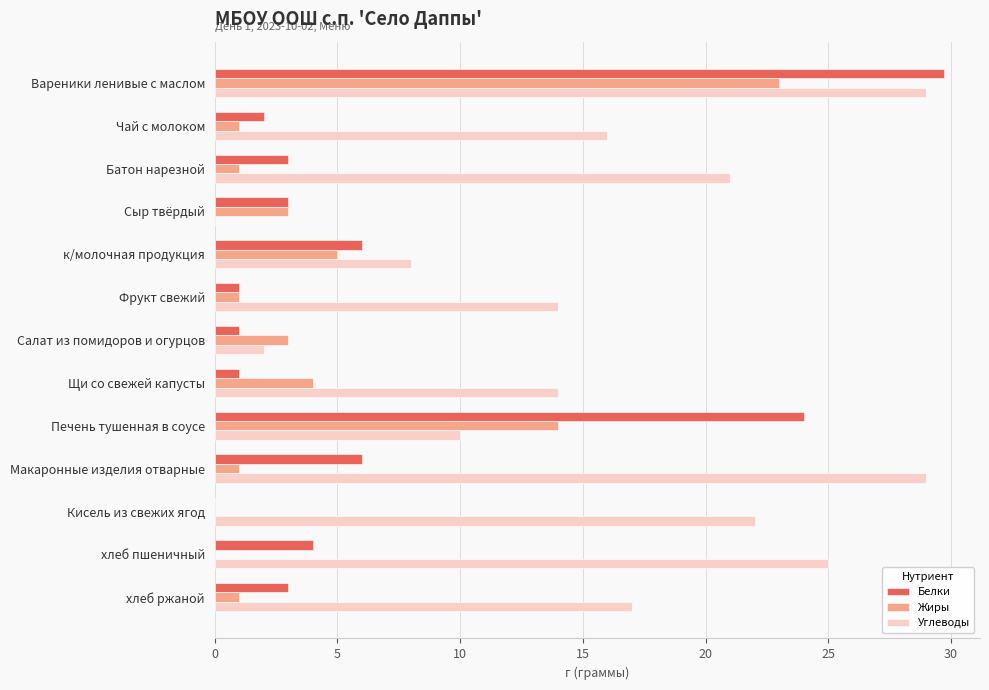

Between Салат из помидоров и огурцов and Кисель из свежих ягод, which series saw the biggest shift?

Углеводы